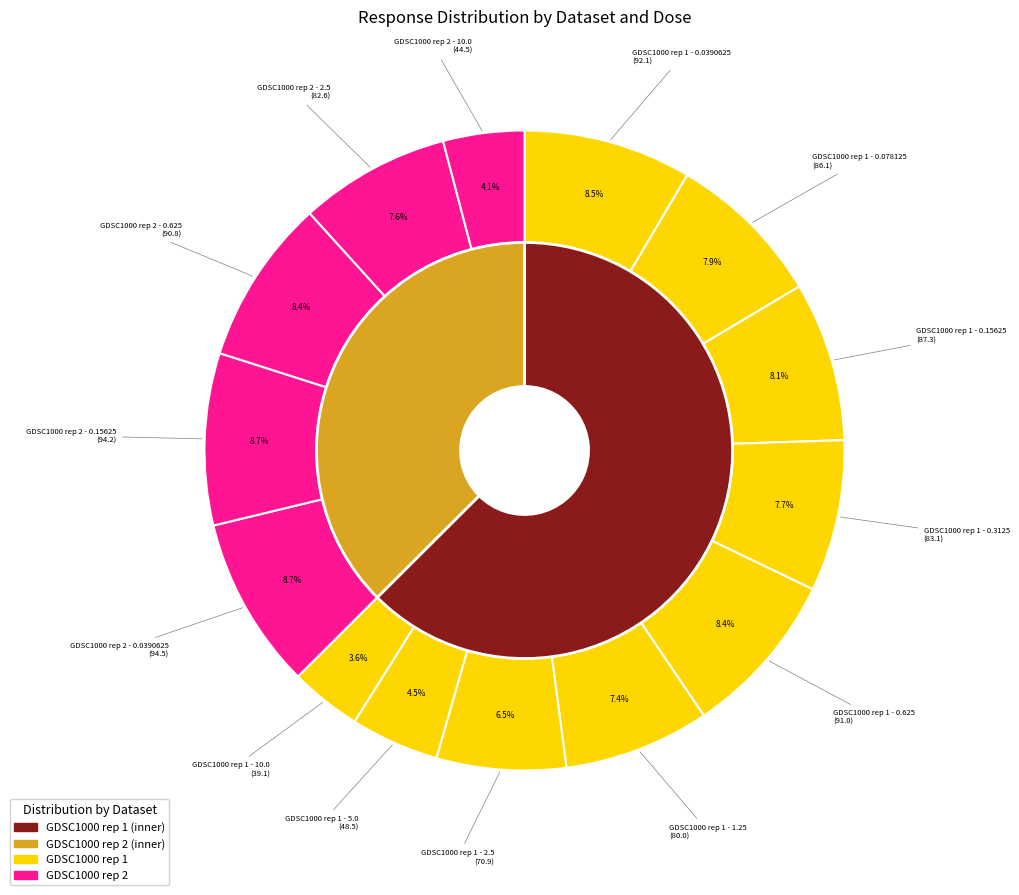

What portion of the pie excludes GDSC1000 rep 1 - 0.3125?

92.3%